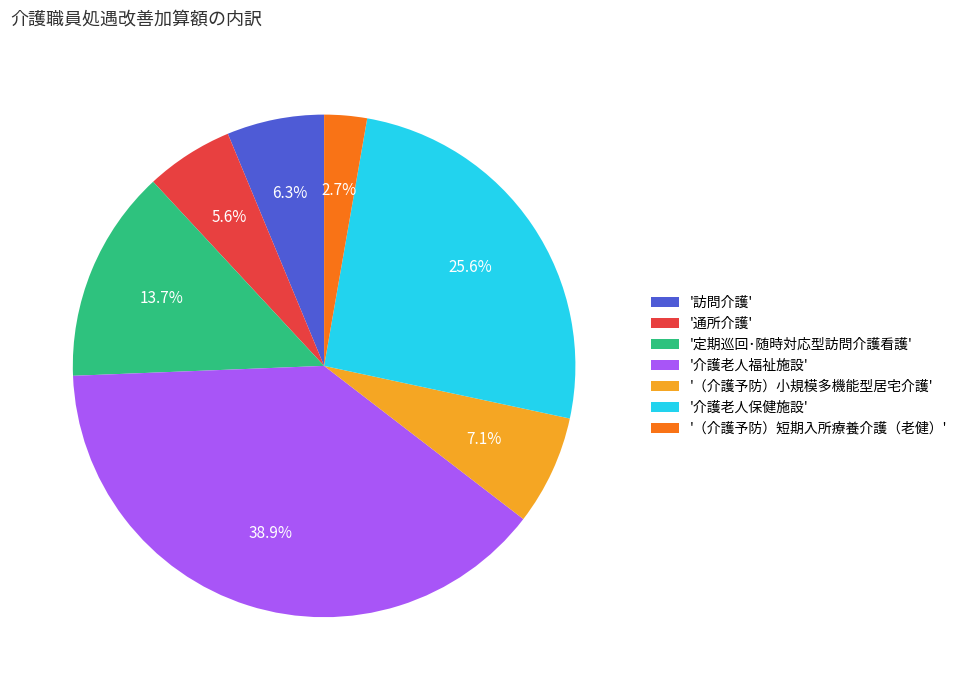

Which has a higher value, '（介護予防）小規模多機能型居宅介護' or '（介護予防）短期入所療養介護（老健）'?

'（介護予防）小規模多機能型居宅介護'